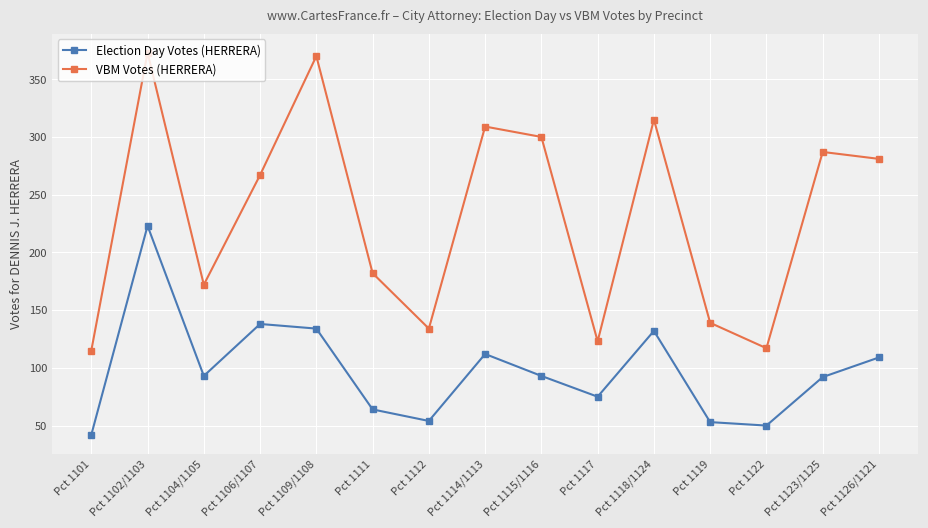

Rank the series by their average value, from highest to lowest.

VBM Votes (HERRERA), Election Day Votes (HERRERA)